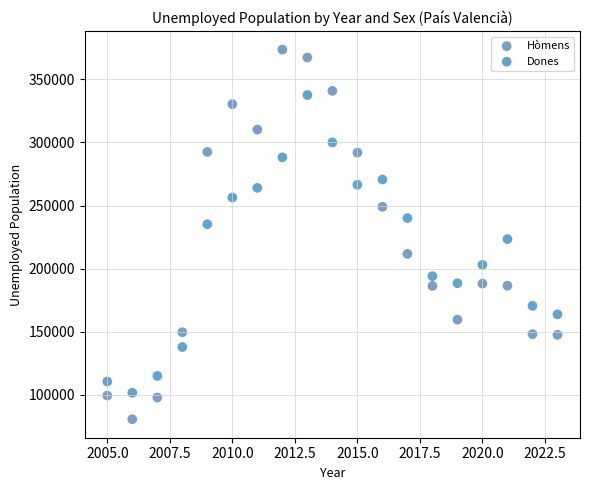

Which series contains the lowest Y value?

Hòmens